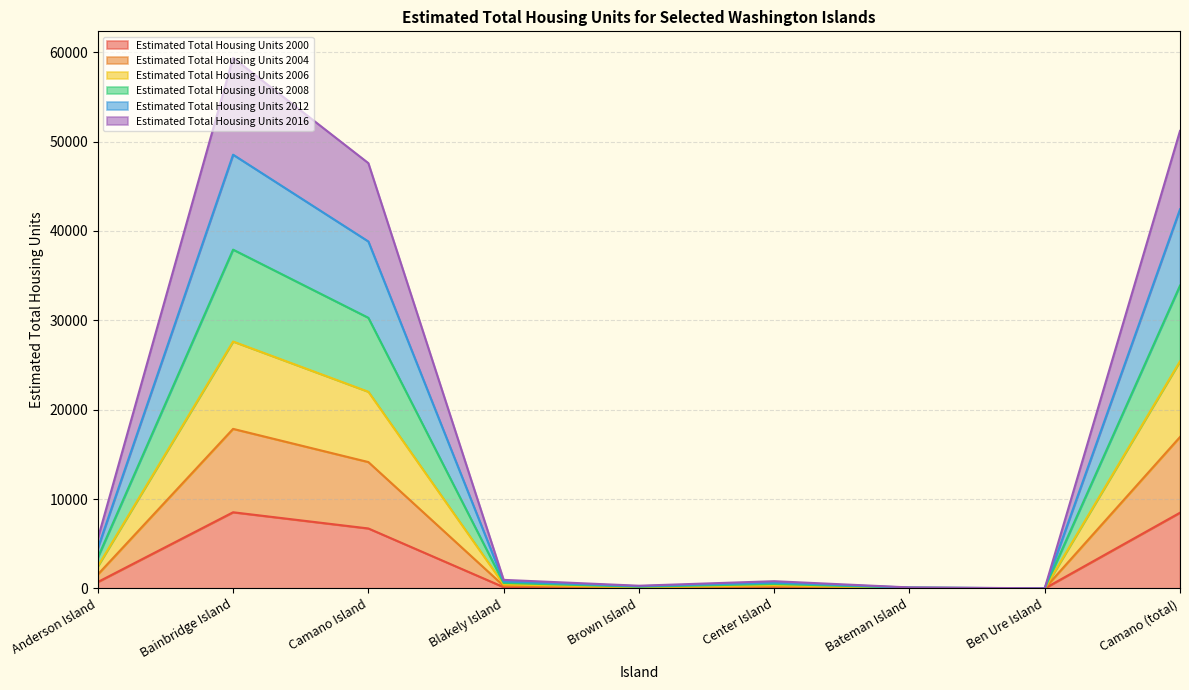

How many values in the Estimated Total Housing Units 2008 series exceed 780?

5